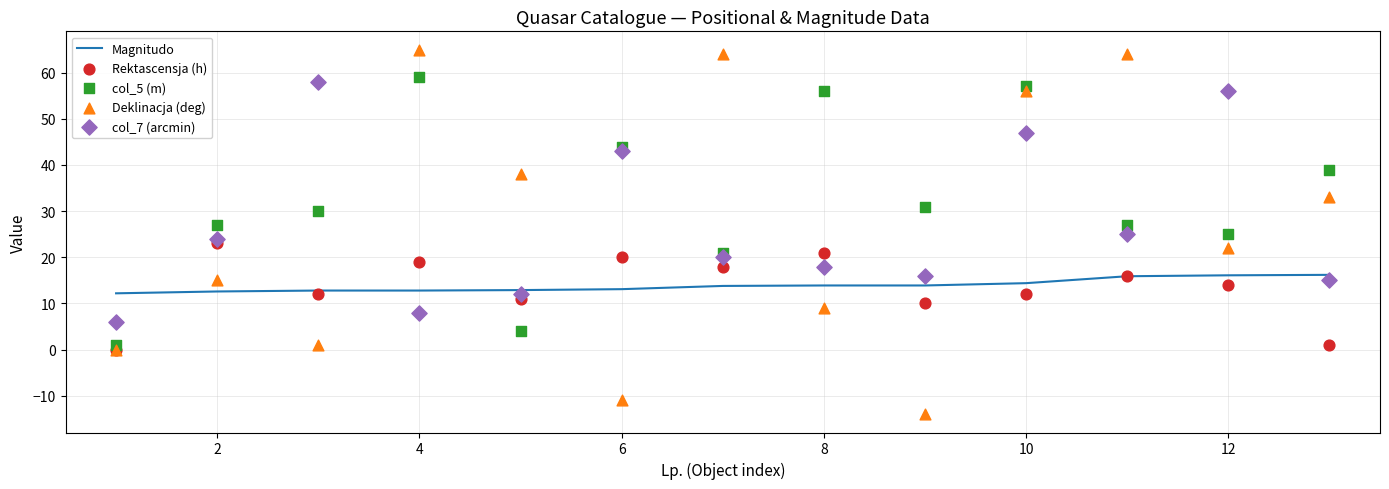

What is the highest value of the Magnitudo series?

16.2